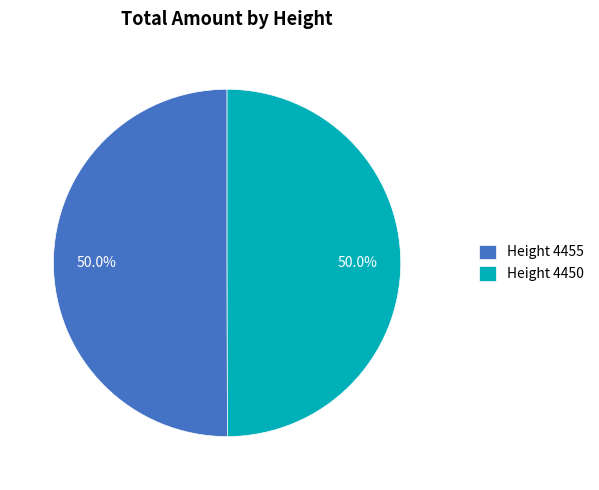

How much of the chart is everything except Height 4455?

50.0%